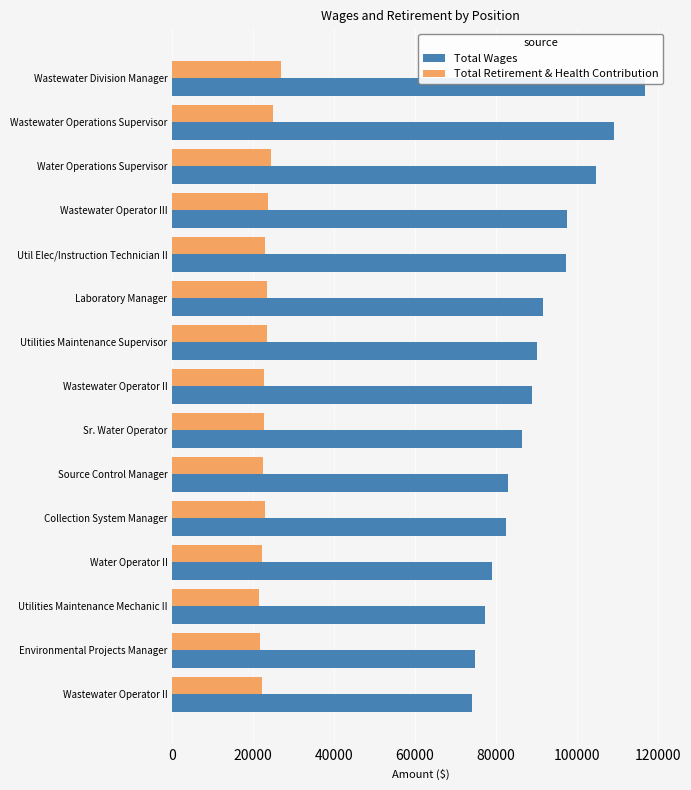

Reading left to right, list all the values displayed in this chart.

Total Wages: 116846	109308	104820	97674	97351	91597	90037	88825	86493	82926	82413	79033	77304	74826	74132
Total Retirement & Health Contribution: 26793	25007	24301	23646	22808	23408	23499	22564	22736	22407	22949	22279	21385	21713	22076